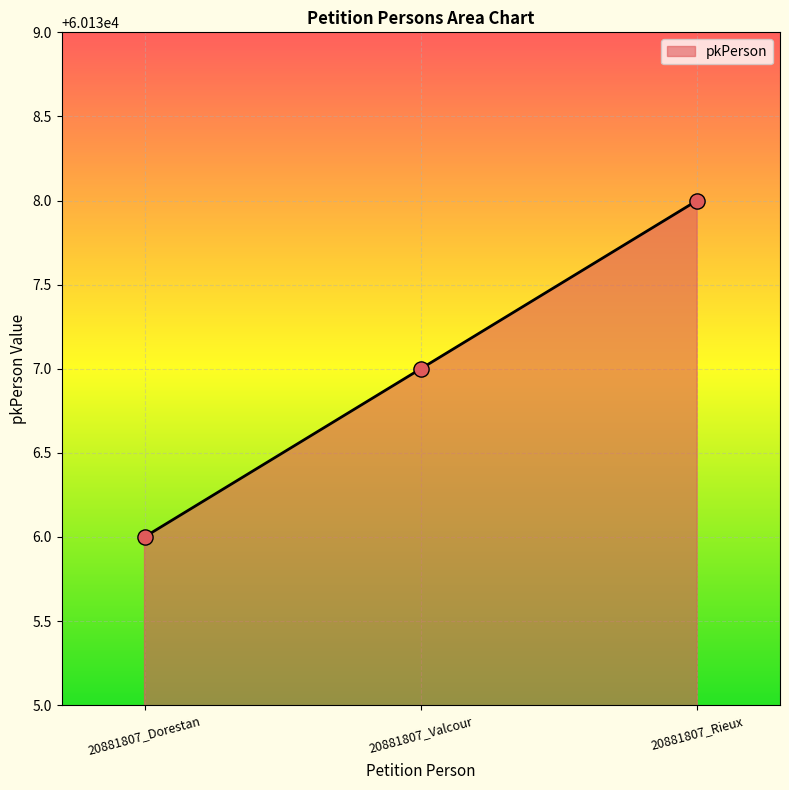

What is the change in value from 20881807_Dorestan to 20881807_Valcour?

+1